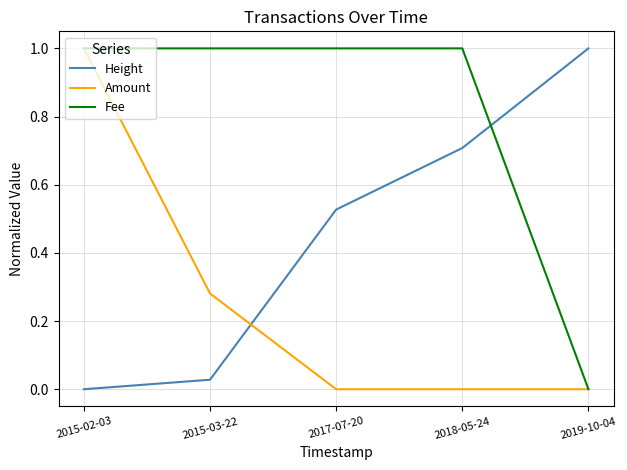

Where do Amount and Height first cross each other?

2015-03-22 and 2017-07-20